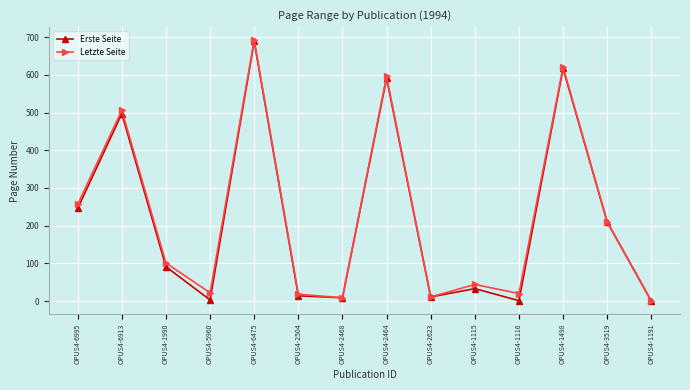

What is the total value across all series at OPUS4-6475?

1381.0